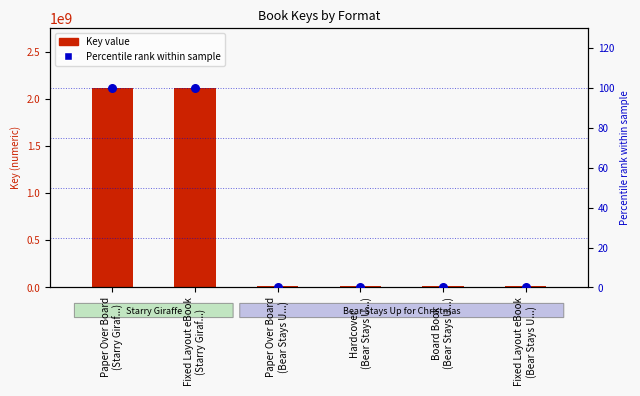

At how many categories does at least one series exceed 176160752?

2